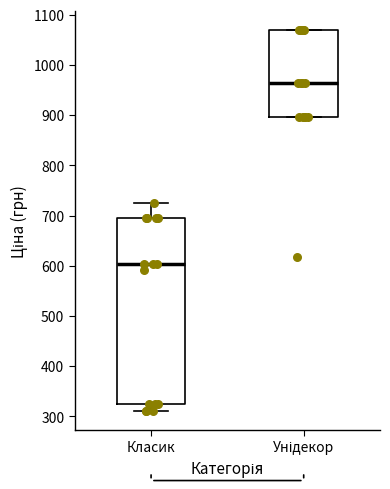

Where is the lower edge of the box for Унідекор on the y-axis? The values are not printed on the chart, so give them approximately, as read against the axis.

900